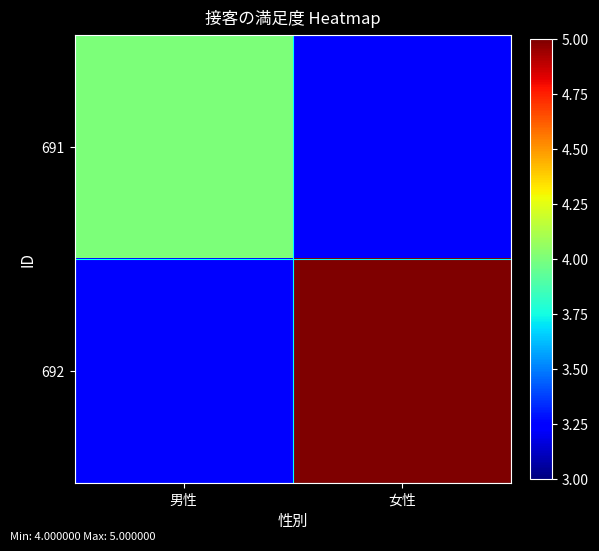

Which has a higher value, 女性 or 男性?

男性